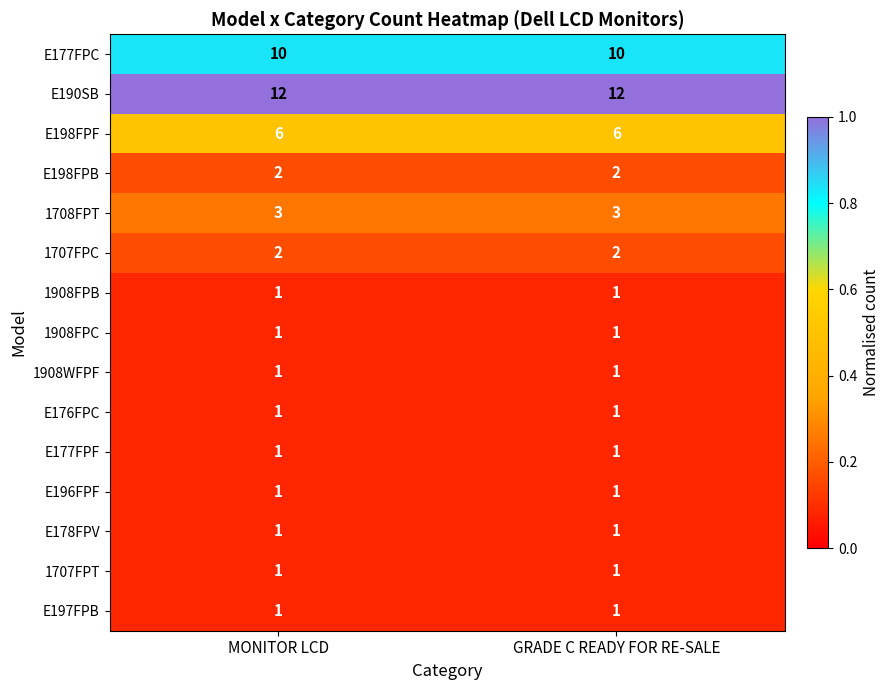

Is it true that 1707FPT equals 1 at MONITOR LCD?

True